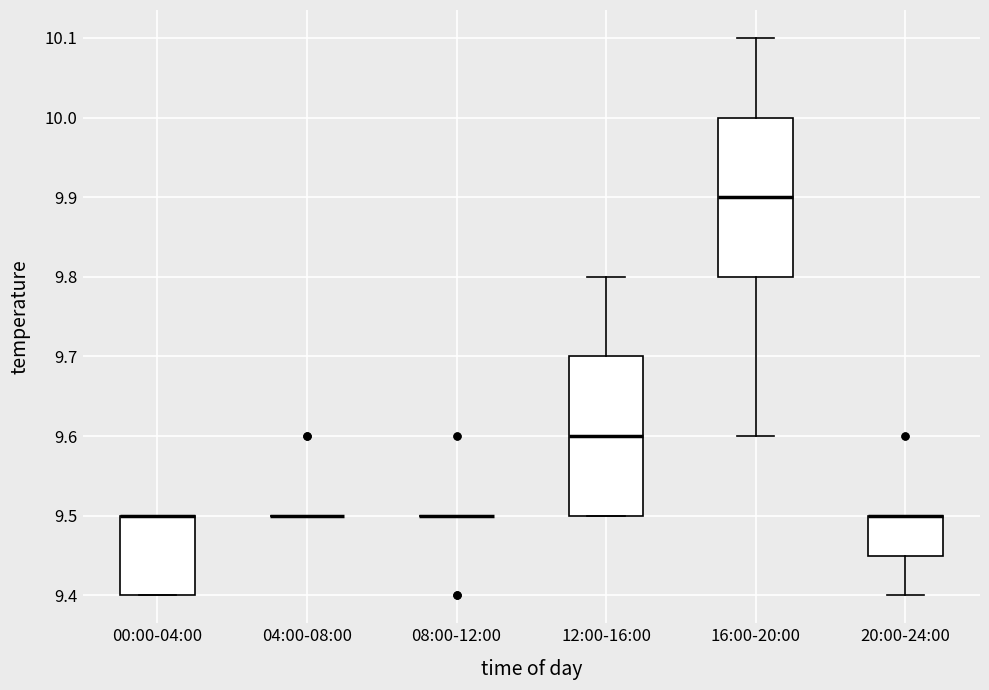

Where is the upper edge of the box for 12:00-16:00 on the y-axis? The values are not printed on the chart, so give them approximately, as read against the axis.

9.70